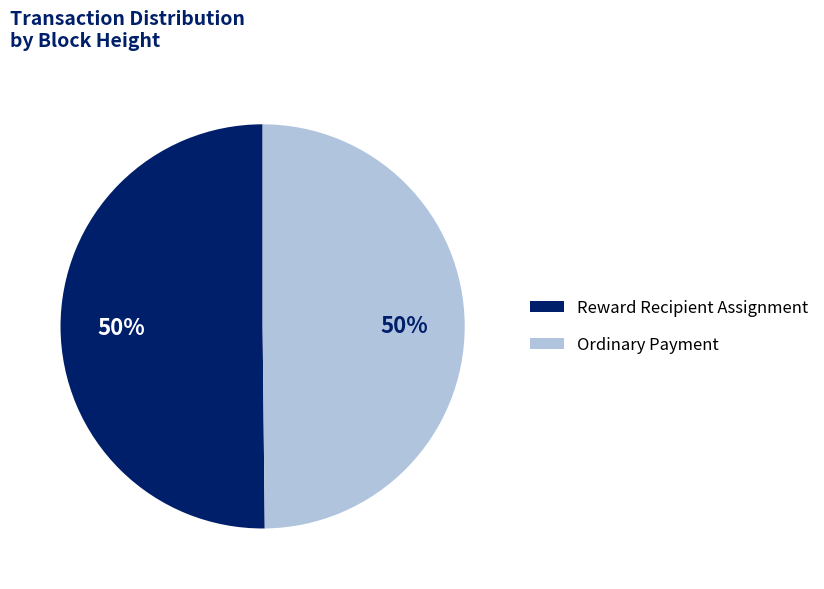

How many slices are in this pie chart?

2